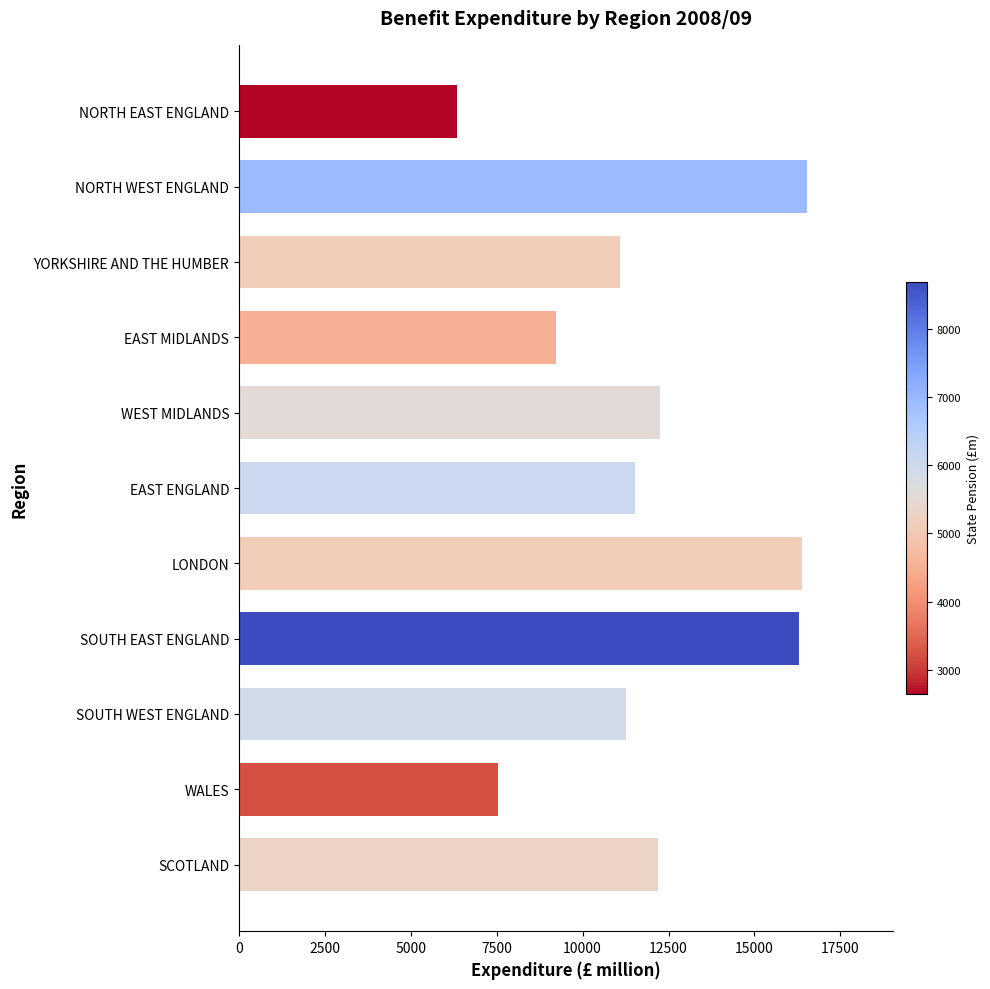

What is the value of the 11th bar from the top?

12182.9